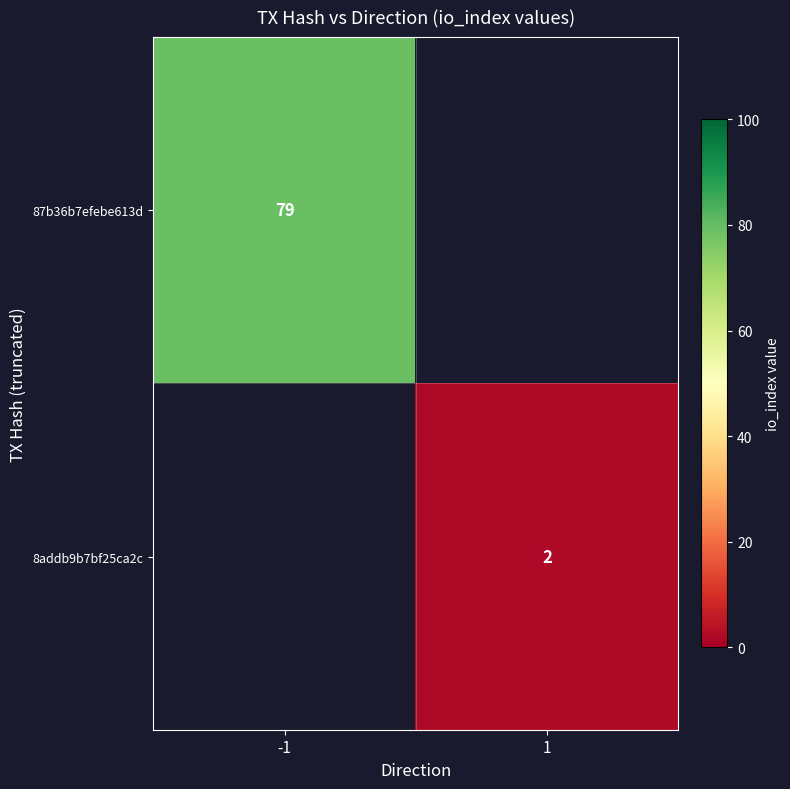

The 8addb9b7bf25ca2c series shows 4 at 1. True or false?

False